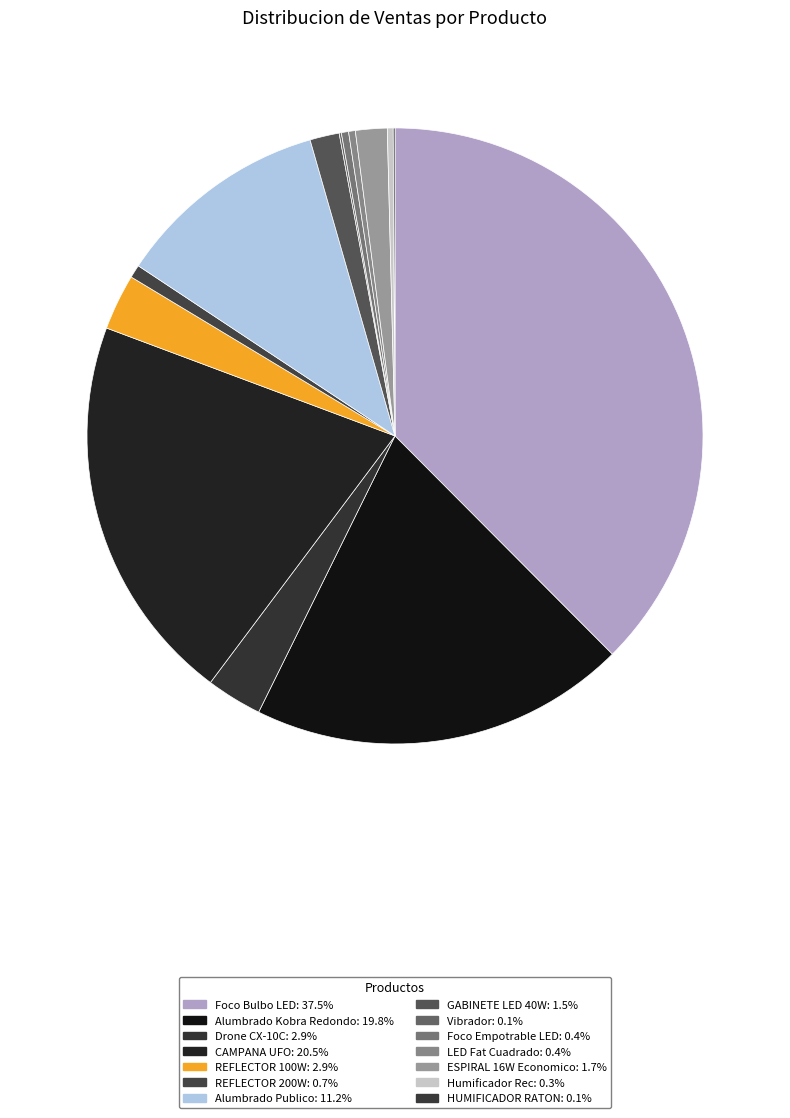

What is the change in value from LED Fat Cuadrado to ESPIRAL 16W Economico?

+1998.2